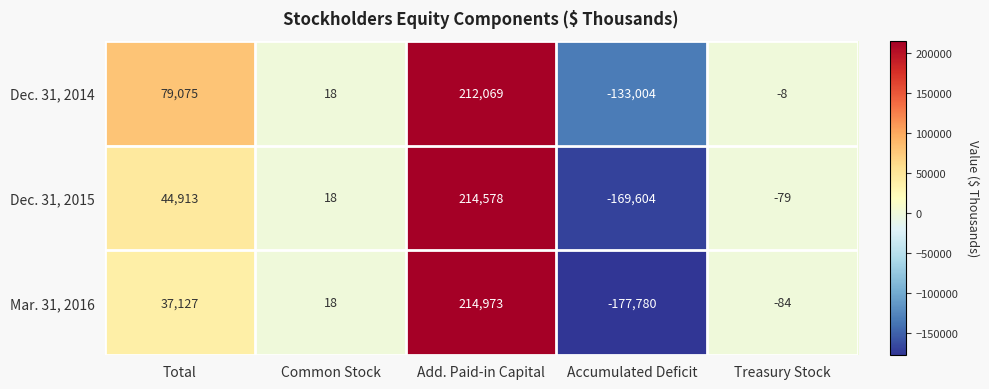

Between Common Stock and Add. Paid-in Capital, which series saw the biggest shift?

Mar. 31, 2016